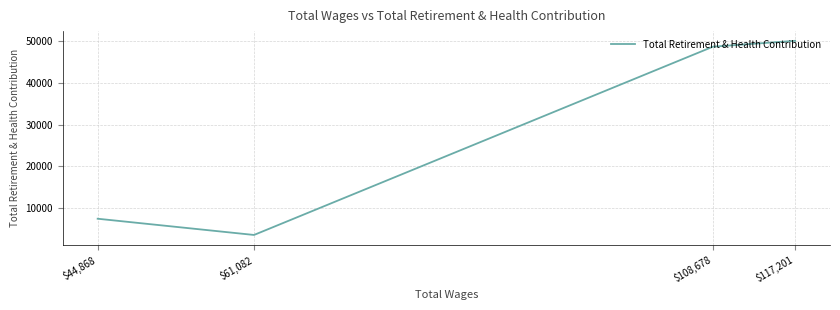

Which category has the highest value across all series?

$117,201